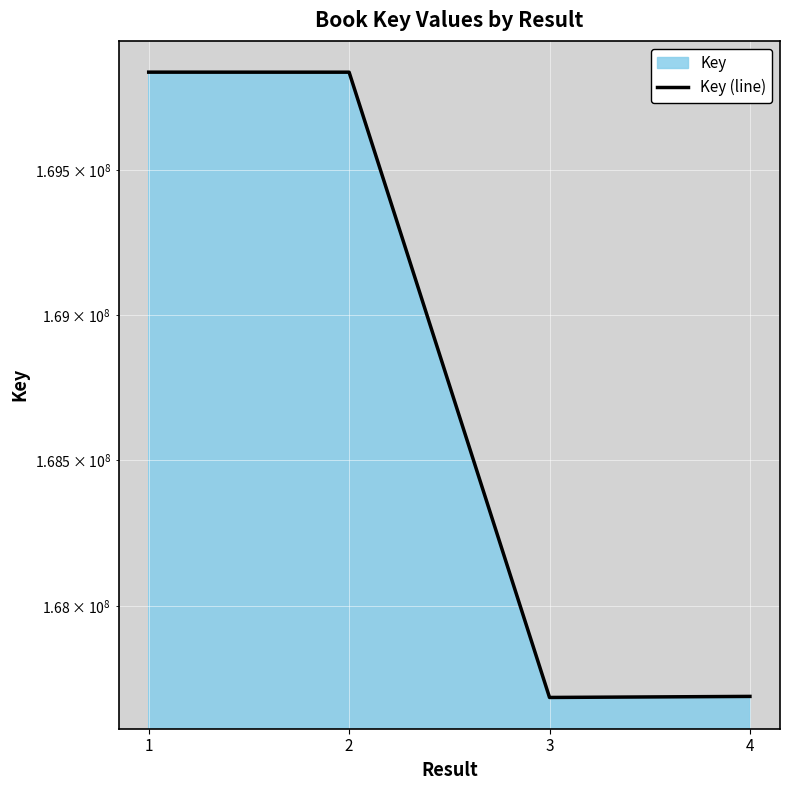

List the labels in order of value, largest first.

1, 2, 4, 3